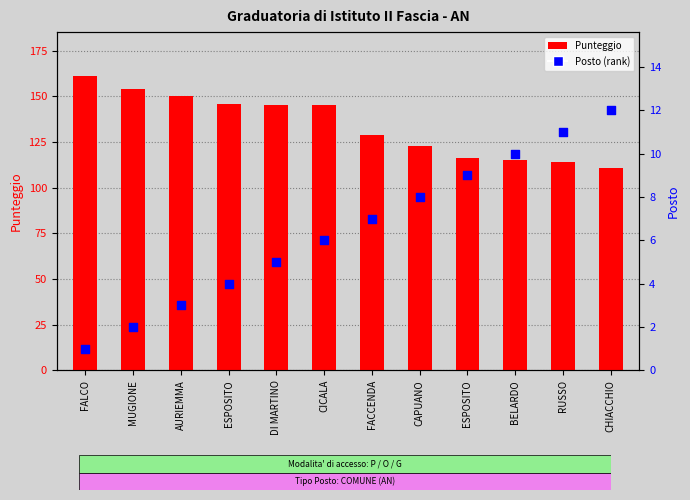

Which series reaches the minimum Y coordinate?

Posto (rank)